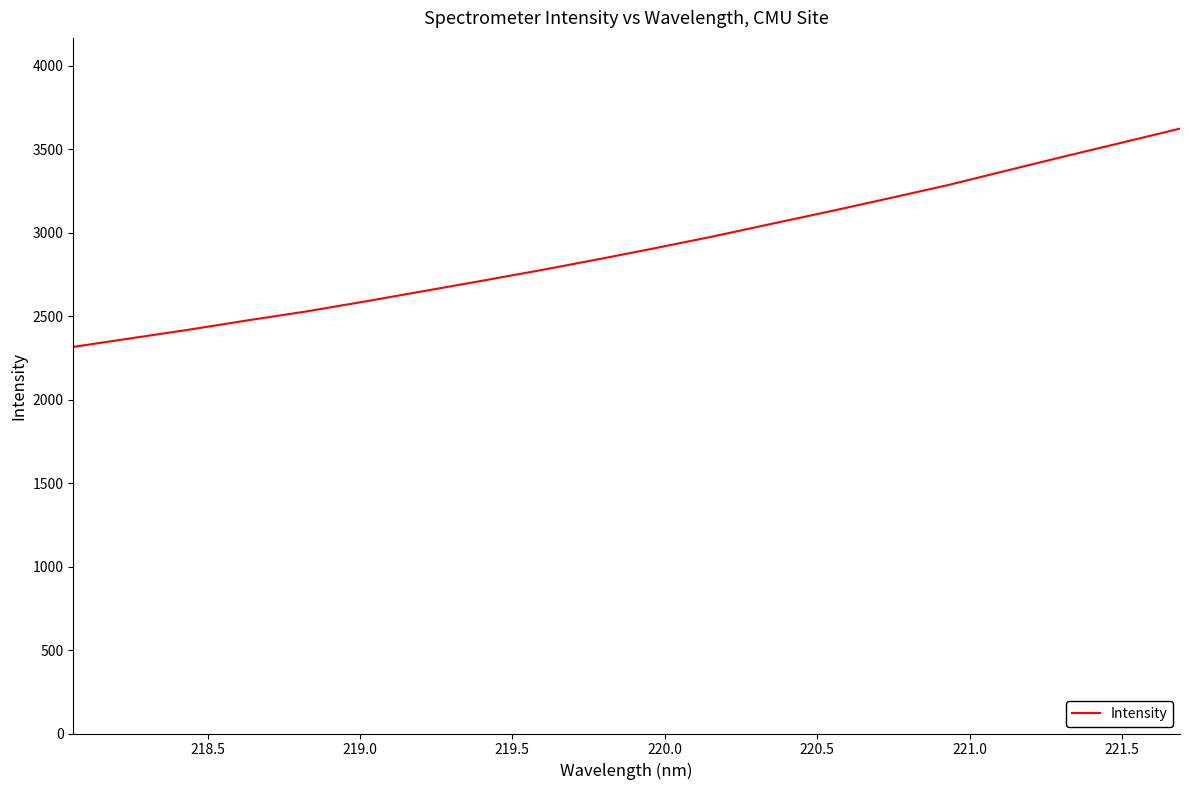

What is the maximum value shown in the chart?

3623.6